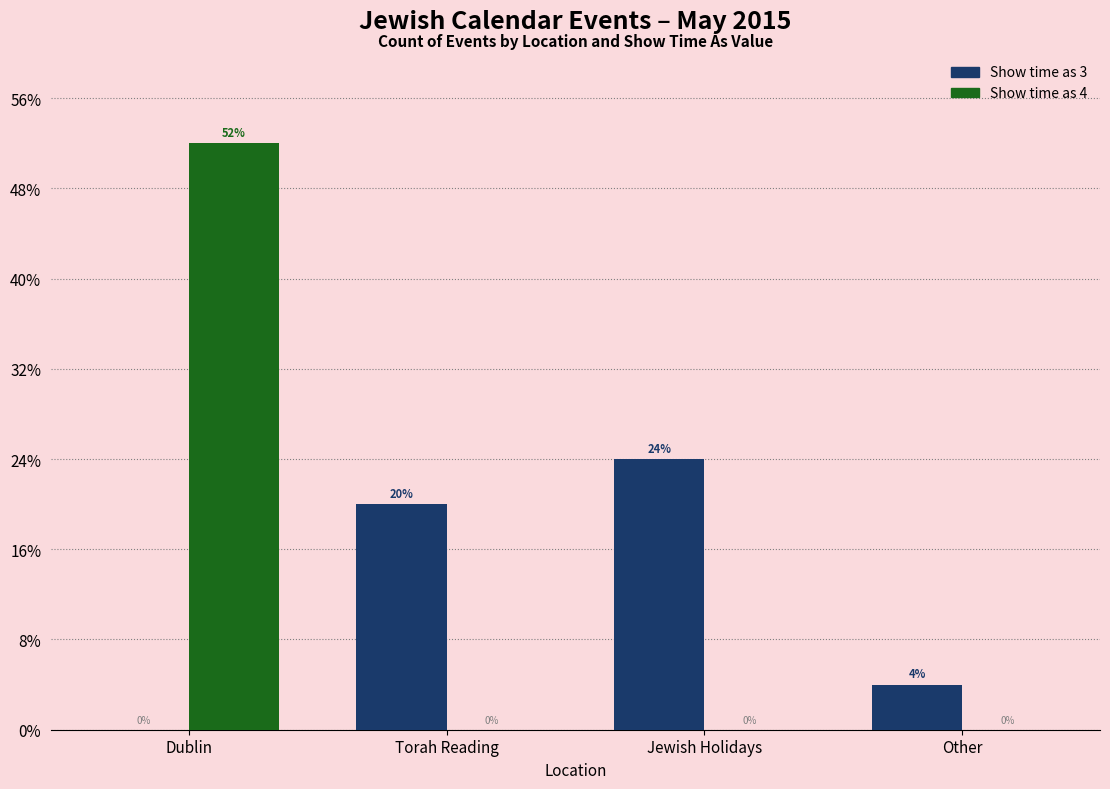

Which category has the highest value in the Show time as 3 series?

Jewish Holidays